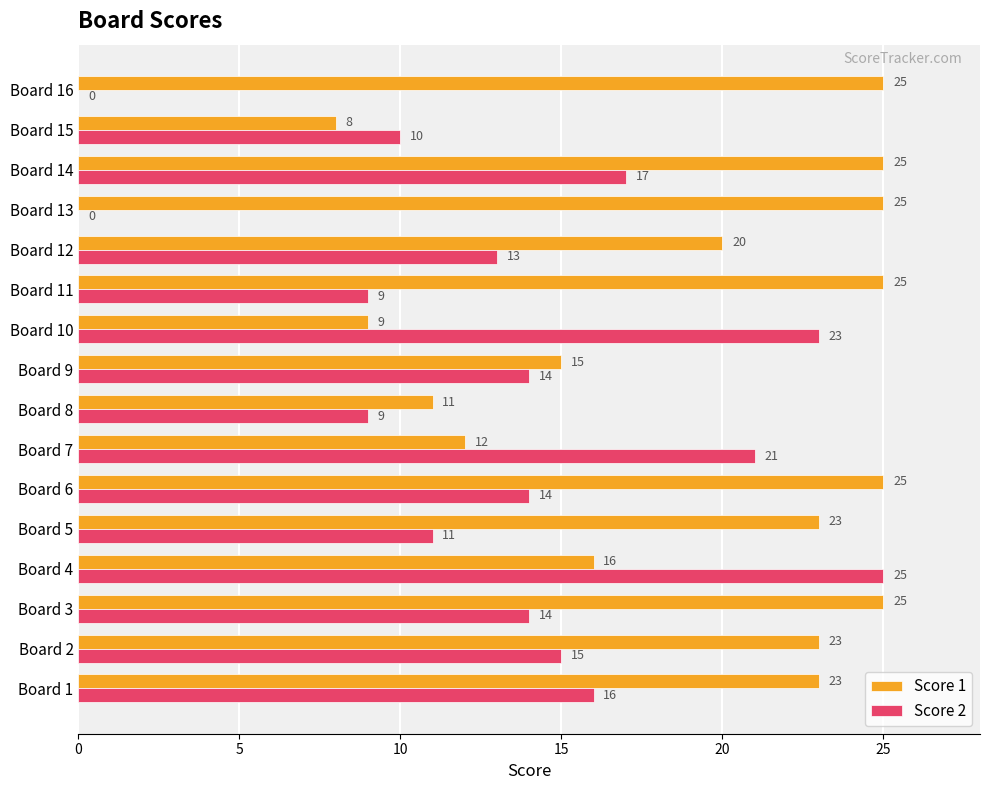

What is the total value across all series at Board 3?

39